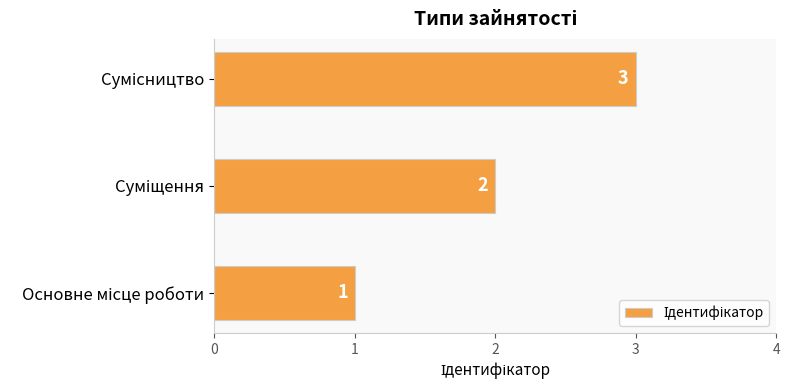

Count the values in the range 1 to 3.

3